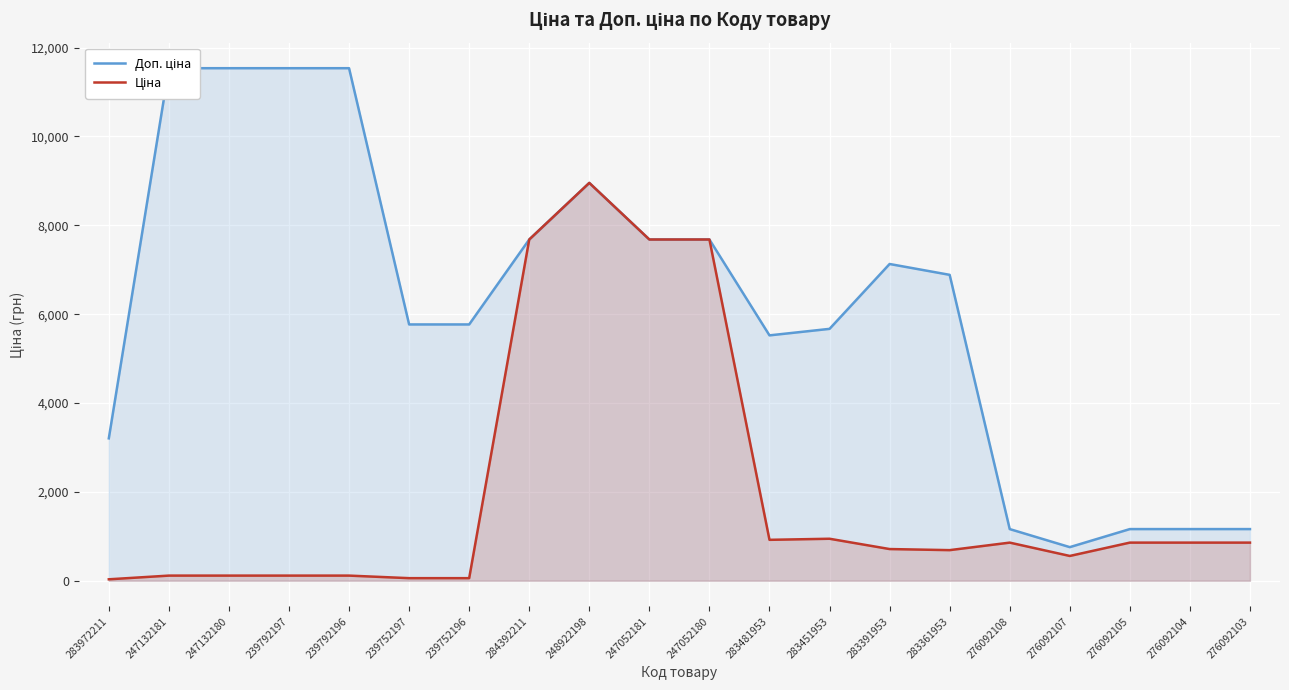

List the series in order of their peak value, highest first.

Доп. ціна, Ціна